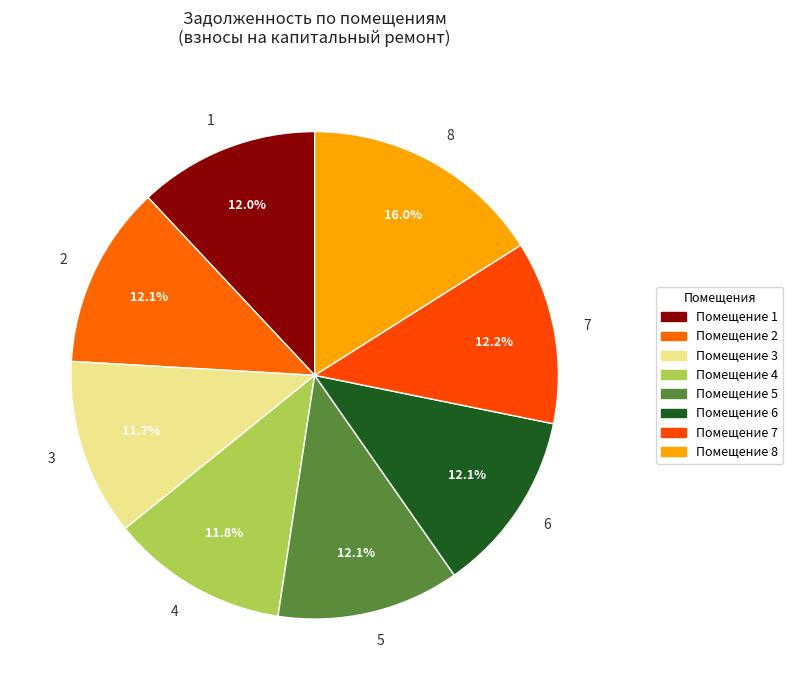

What is the largest slice in the pie chart?

8